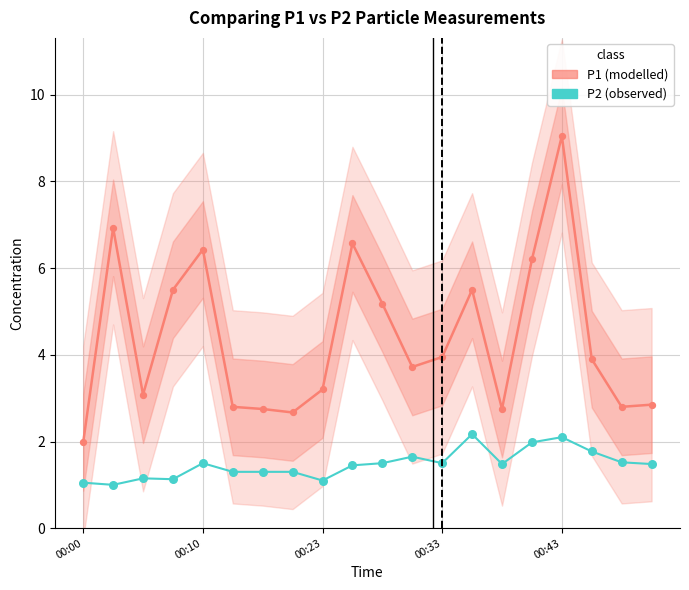

Which series reaches the minimum Y coordinate?

P2 (observed)